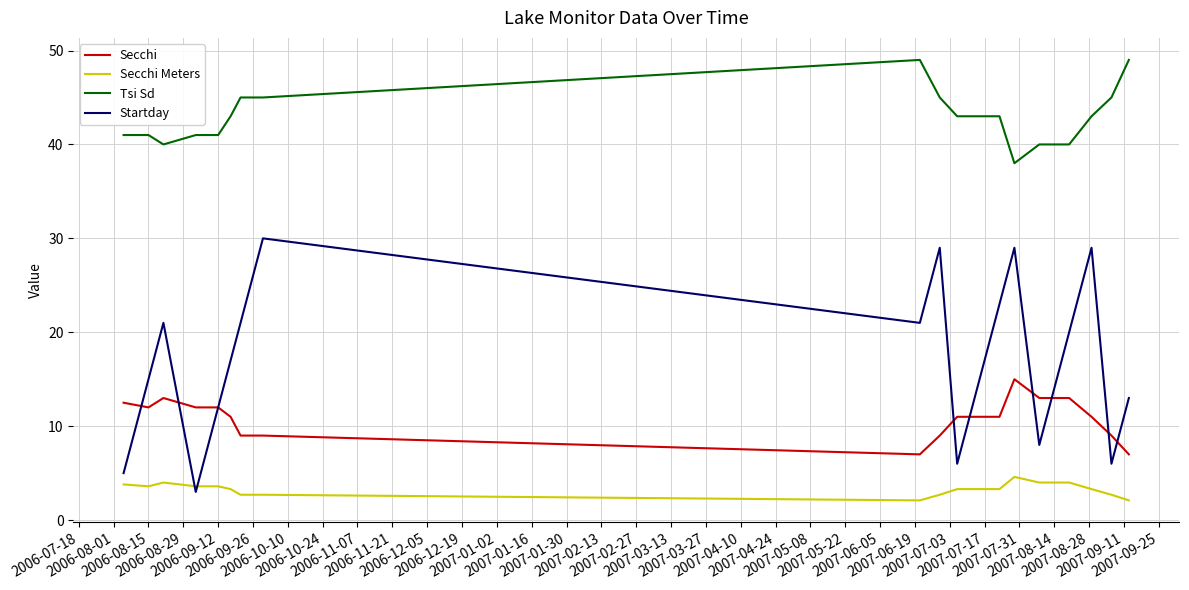

What is the smallest value displayed?

2.1